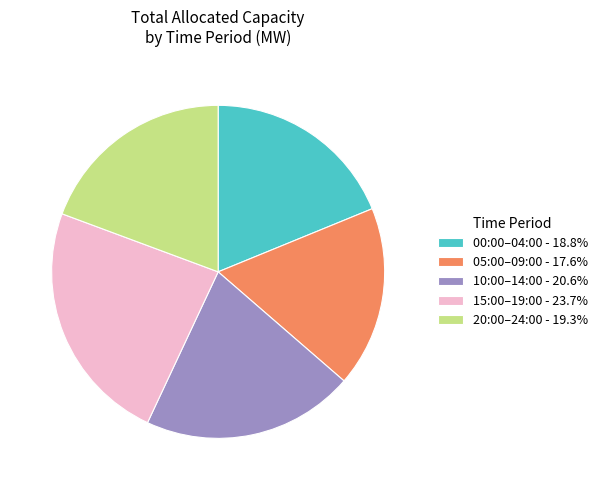

Is the sum of 10:00–14:00 - 20.6% and 00:00–04:00 - 18.8% greater than half?

No